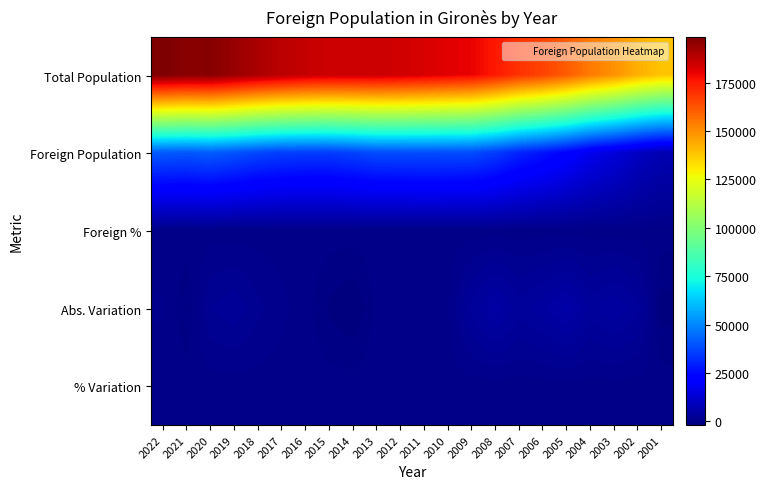

Between 2005 and 2012, which is larger?

2012